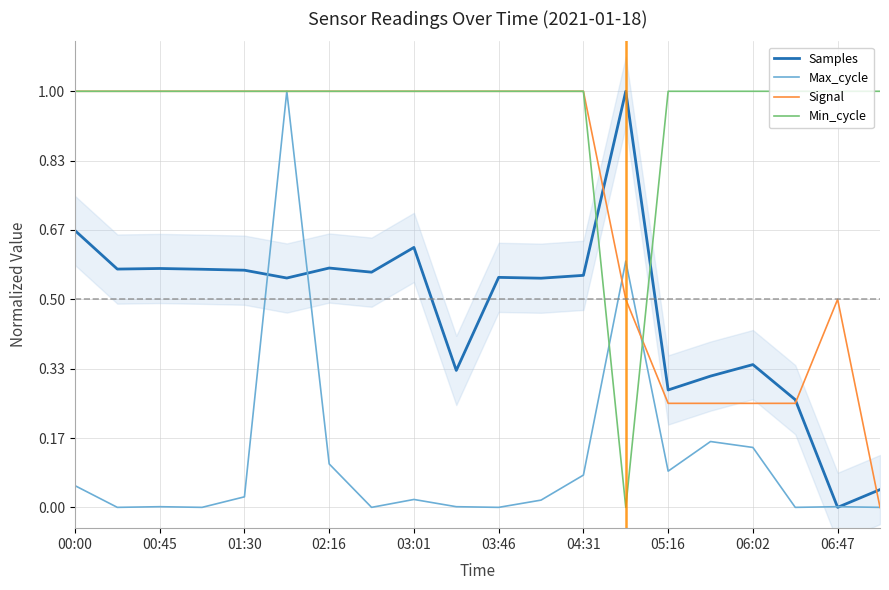

What is the value of the Min_cycle point at the 2nd from the left?

1.0